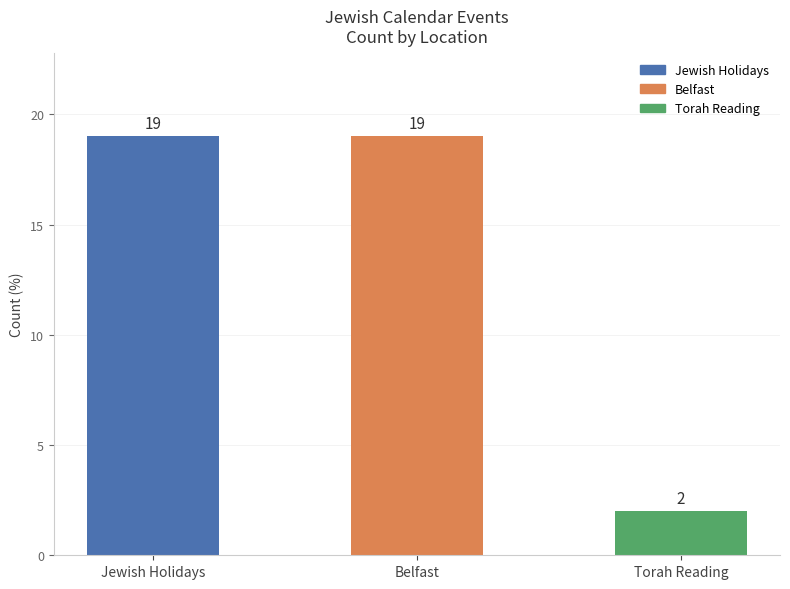

What is the greatest value displayed?

19